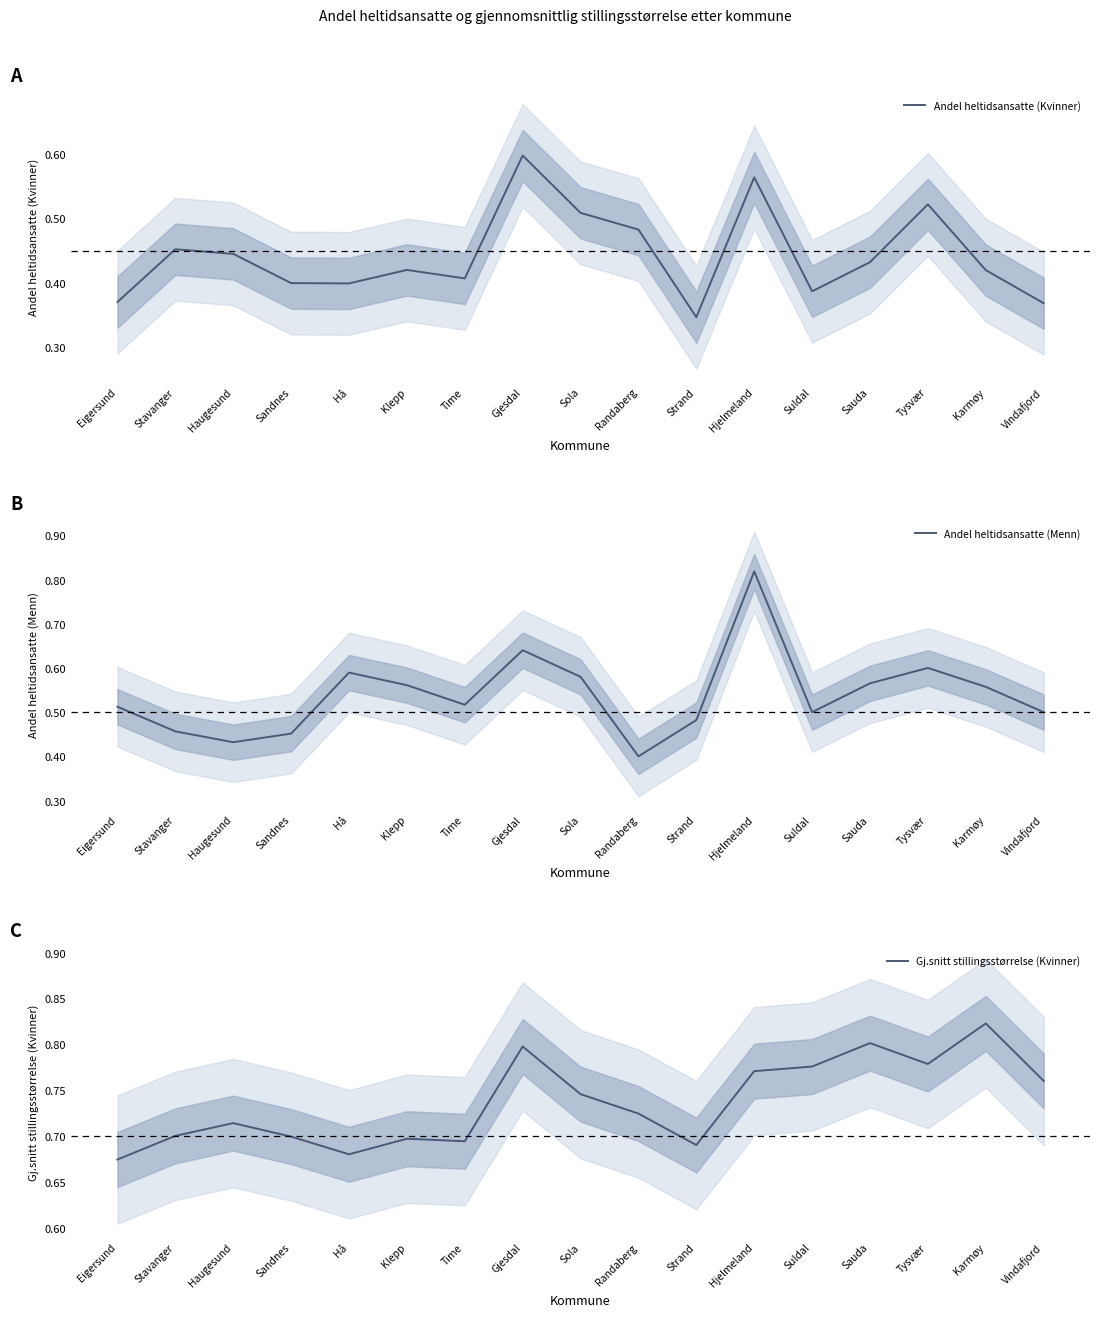

Reading left to right, list all the values displayed in this chart.

Andel heltidsansatte (Kvinner): 0.4	0.5	0.4	0.4	0.4	0.4	0.4	0.6	0.5	0.5	0.3	0.6	0.4	0.4	0.5	0.4	0.4
Andel heltidsansatte (Menn): 0.5	0.5	0.4	0.5	0.6	0.6	0.5	0.6	0.6	0.4	0.5	0.8	0.5	0.6	0.6	0.6	0.5
Gj.snitt stillingsstørrelse (Kvinner): 0.7	0.7	0.7	0.7	0.7	0.7	0.7	0.8	0.7	0.7	0.7	0.8	0.8	0.8	0.8	0.8	0.8